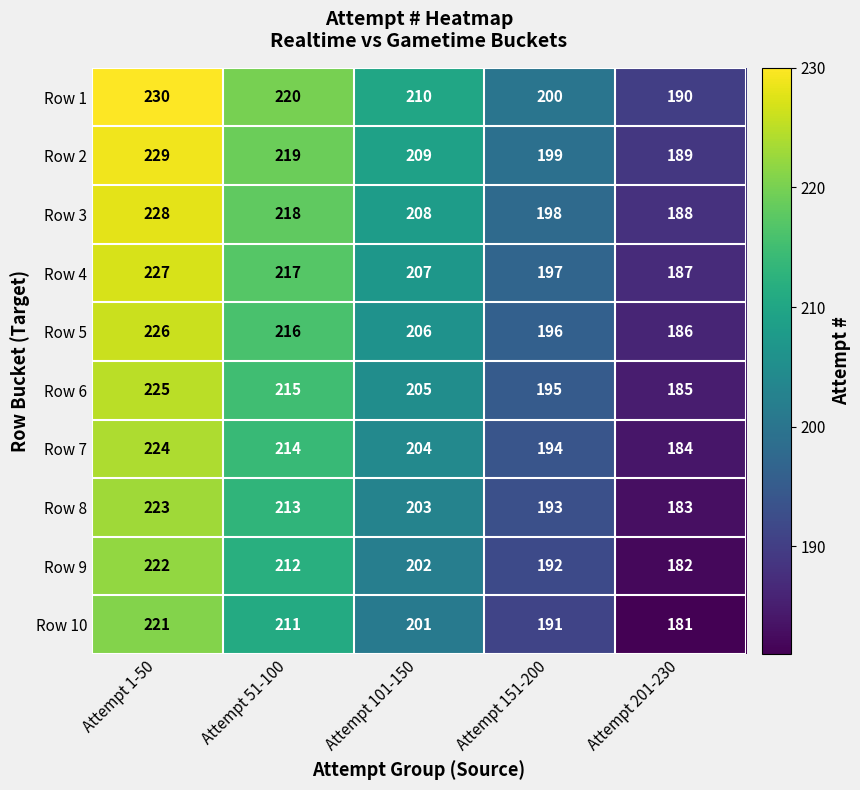

At which category is the sum across all series the highest?

Attempt 1-50